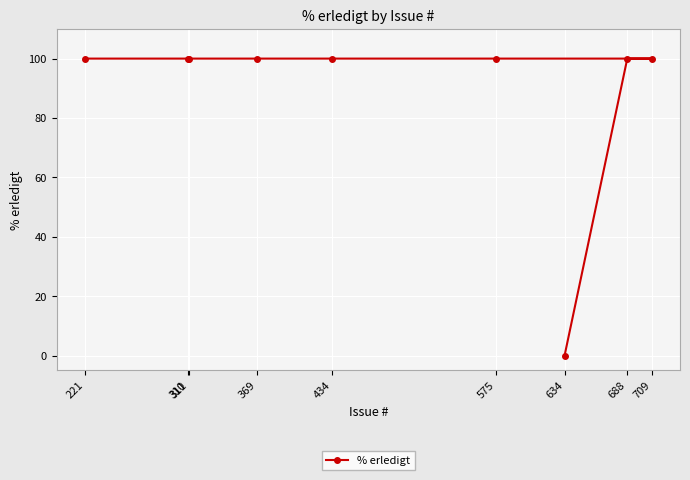

Which label corresponds to the largest value in the chart?

221